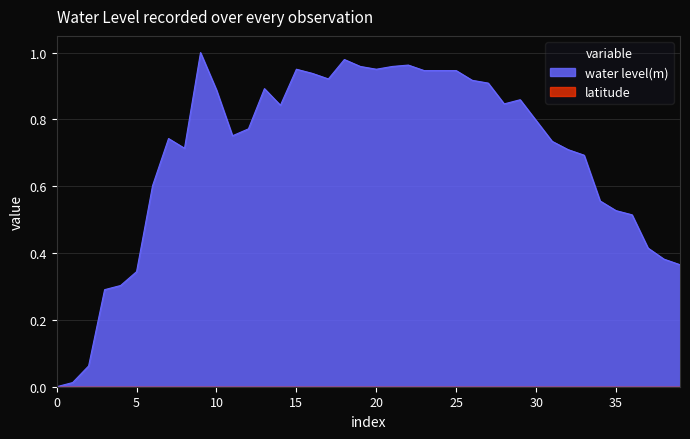

Which series has the largest total across all categories?

water level(m)